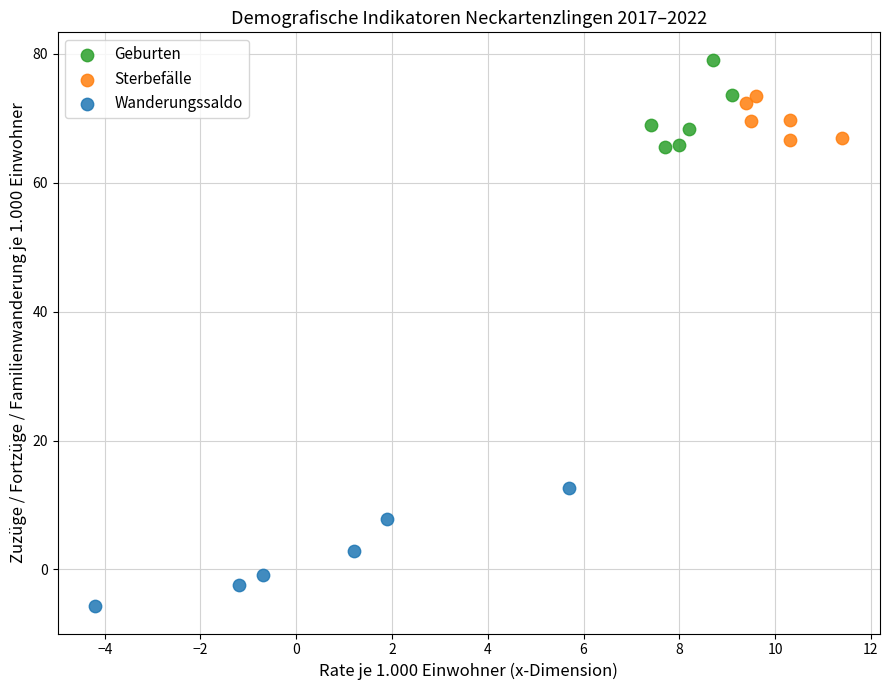

Which series has the widest spread of Y values?

Wanderungssaldo